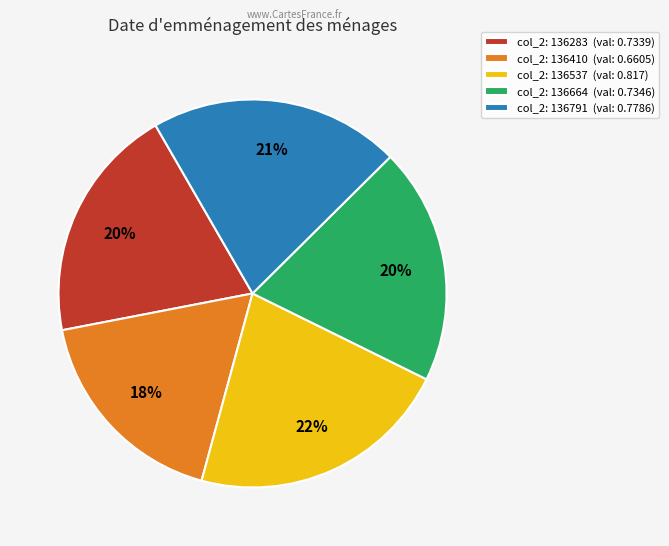

Does col_2: 136283 (val: 0.7339) account for over 50% of the chart?

No